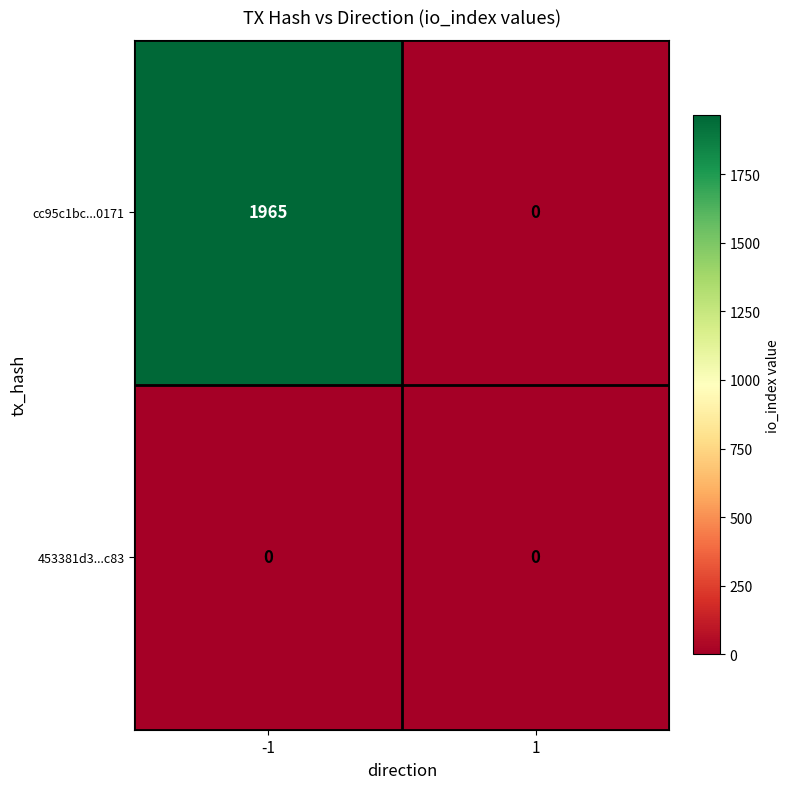

What is the maximum value shown in the chart?

1965